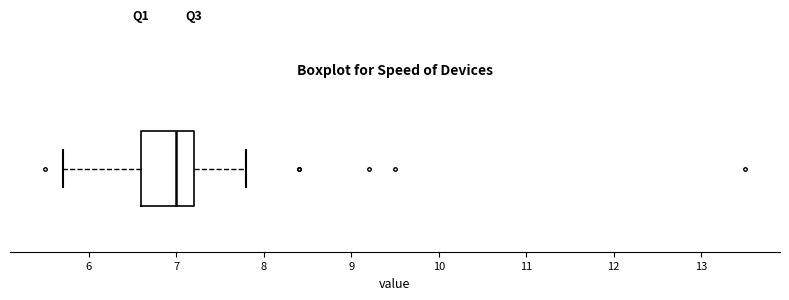

Where does the right whisker of the box end on the x-axis? The values are not printed on the chart, so give them approximately, as read against the axis.

7.8